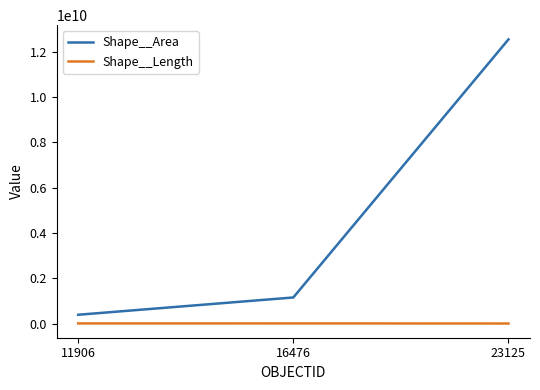

At which category is the sum across all series the highest?

23125